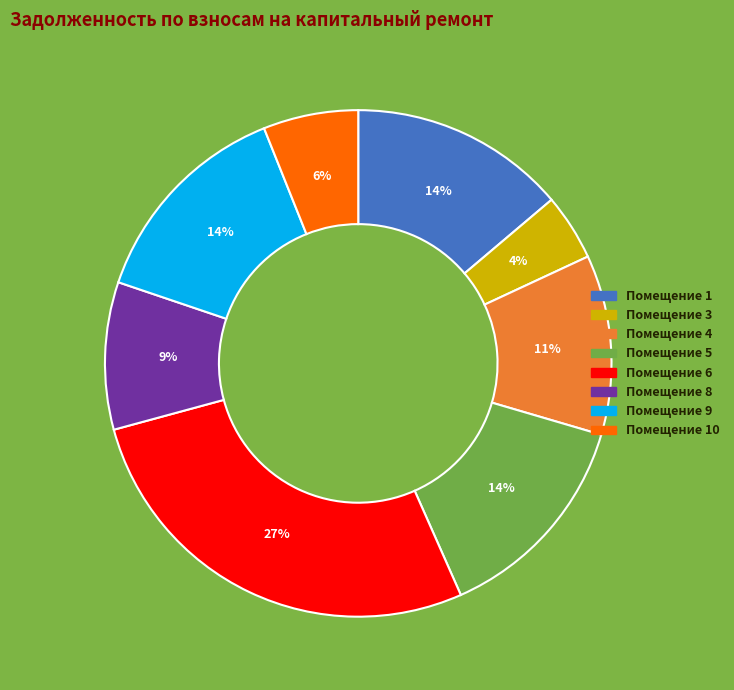

Is there any slice that represents more than half of the pie?

No